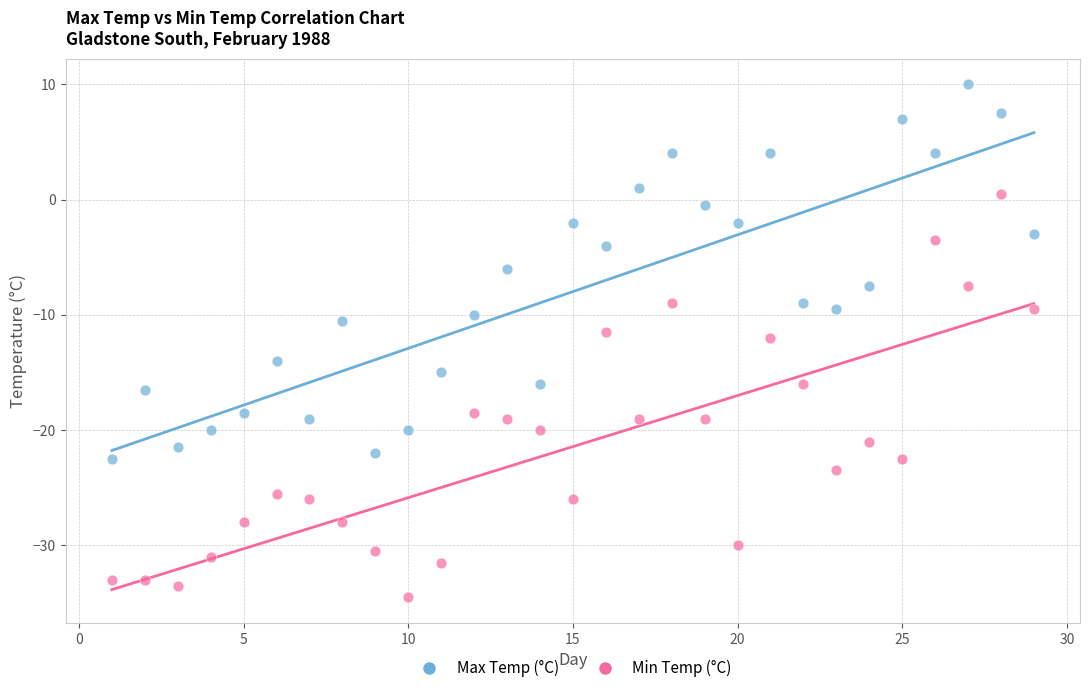

What are all the series names shown in the legend?

Max Temp (°C), Min Temp (°C)